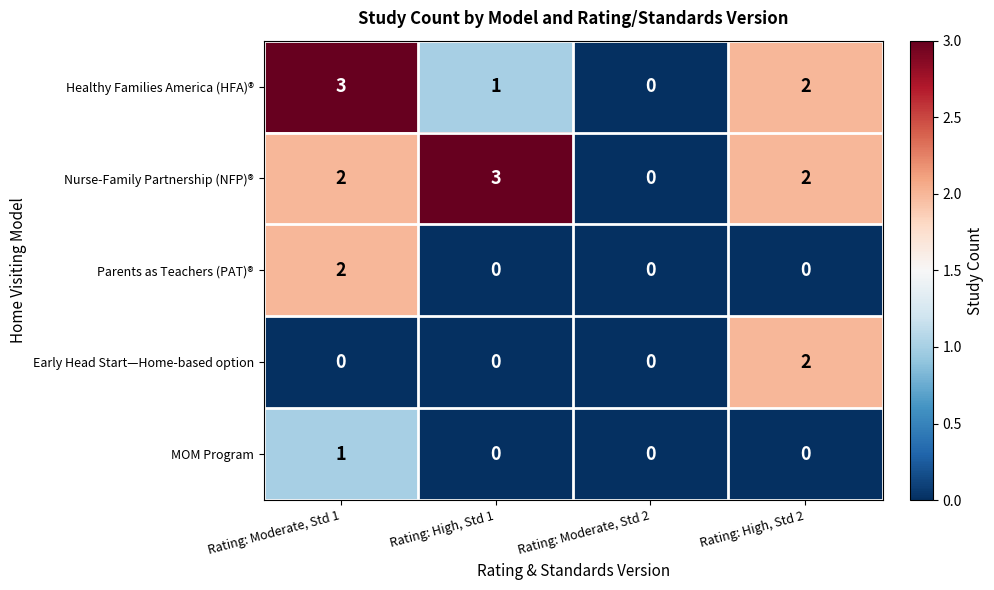

Which series changed the most between Rating: Moderate, Std 1 and Rating: Moderate, Std 2?

Healthy Families America (HFA)®